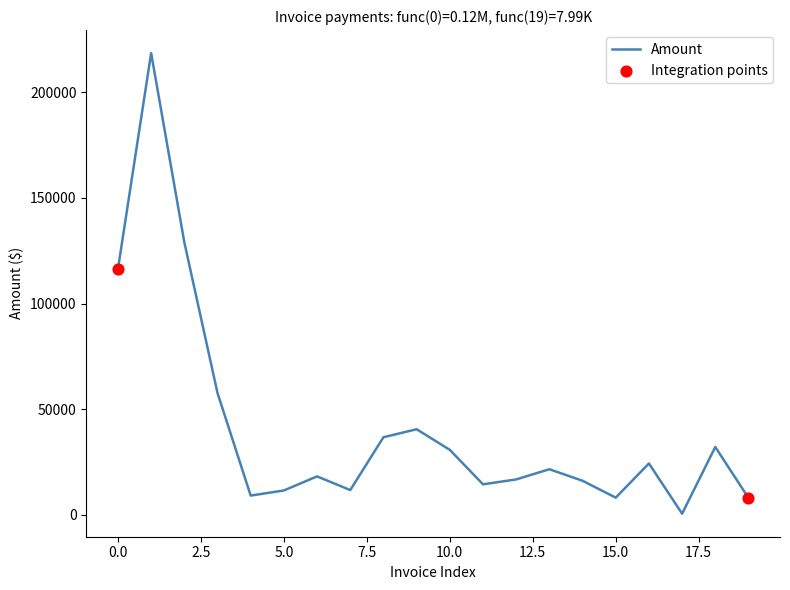

What is the difference between the maximum and minimum values?

218069.4